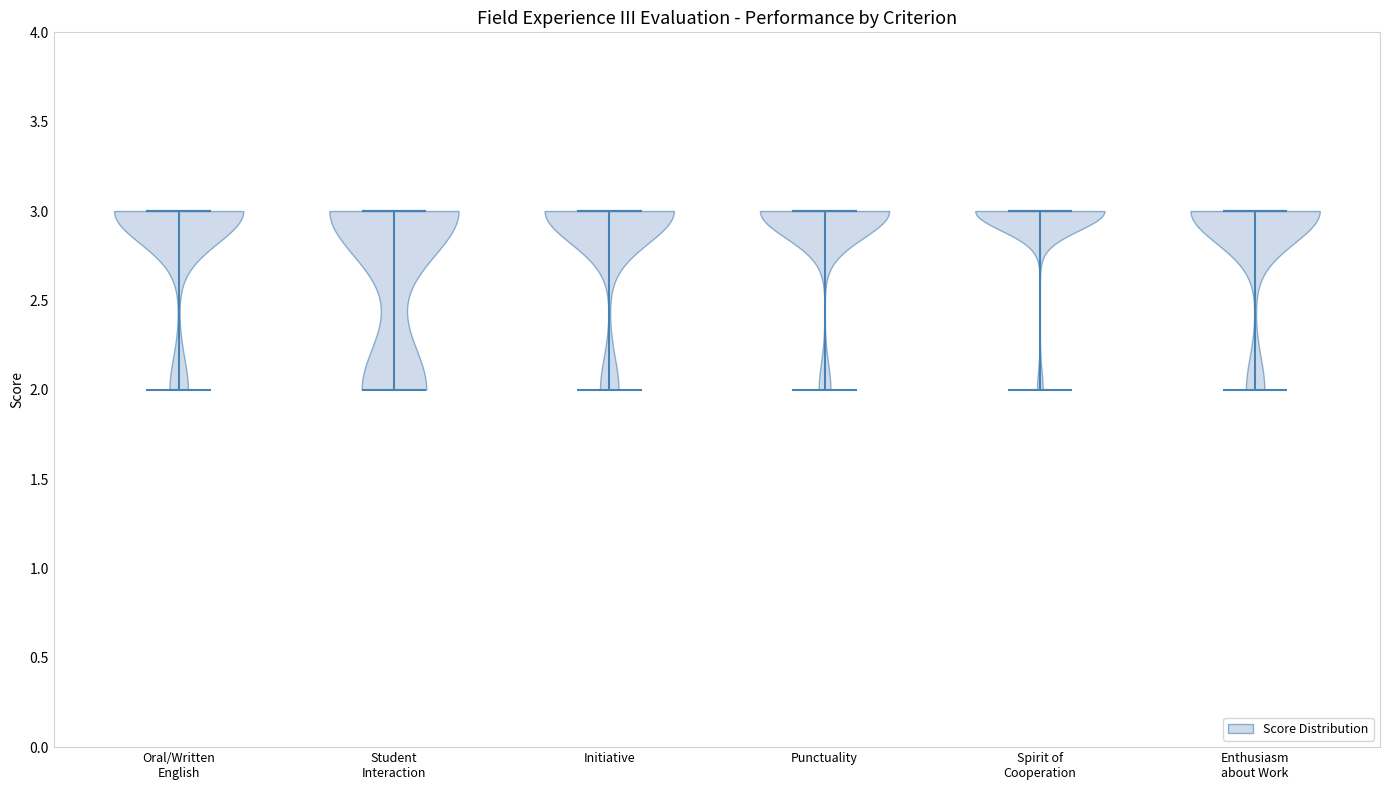

What is the lowest point the violin for Student Interaction reaches on the y-axis? The values are not printed on the chart, so give them approximately, as read against the axis.

2